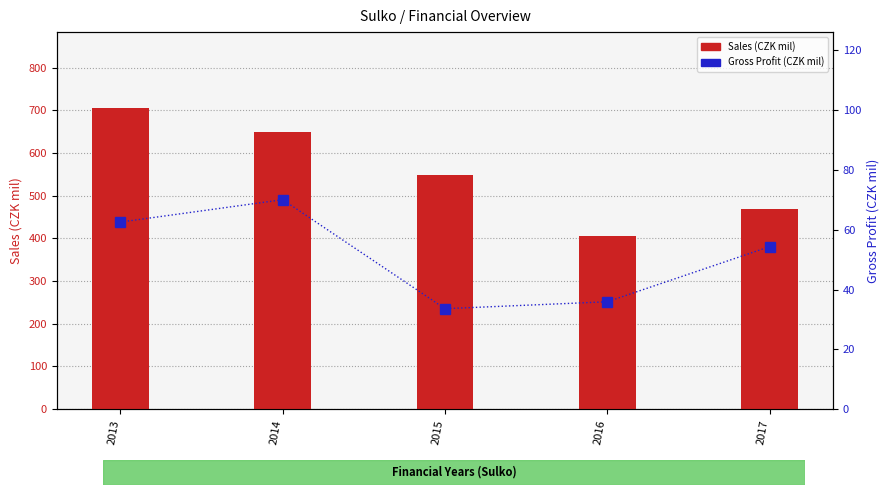

Reading right to left, transcribe all the data shown in this chart.

Sales (CZK mil): 2017=469.0	2016=406.4	2015=547.5	2014=648.4	2013=706.6
Gross Profit (CZK mil): 2017=54.4	2016=35.9	2015=33.6	2014=70.1	2013=62.6